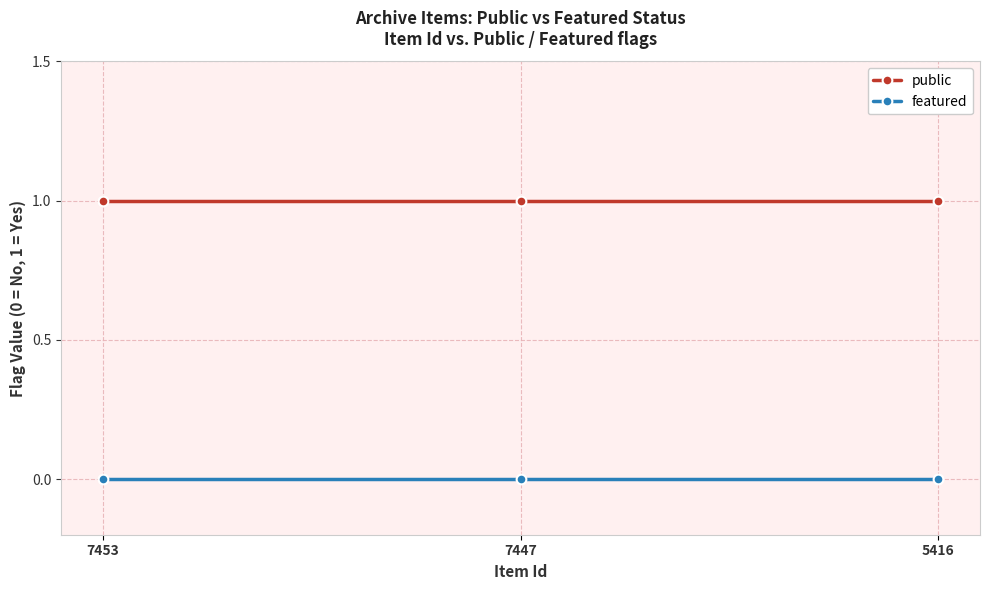

What is the total value across all series at 7447?

1